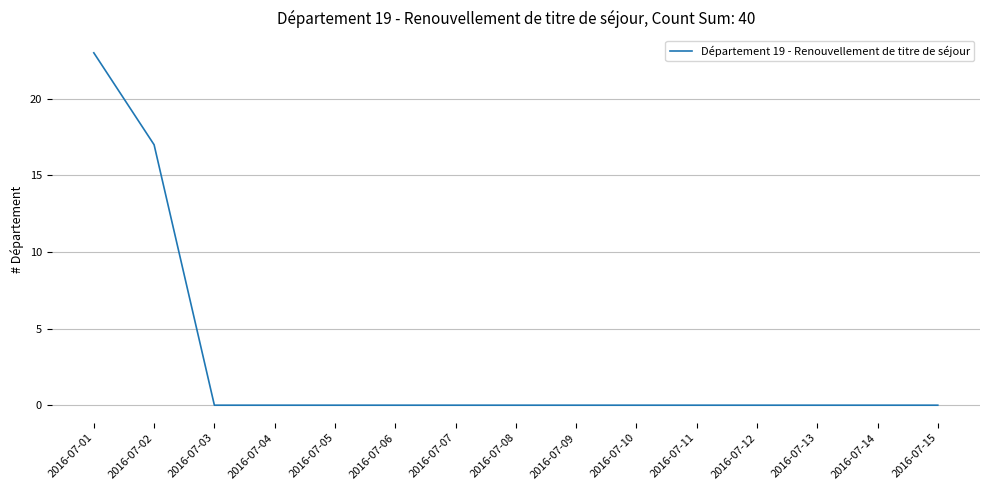

True or false: the data shows -14 at 2016-07-07.

False